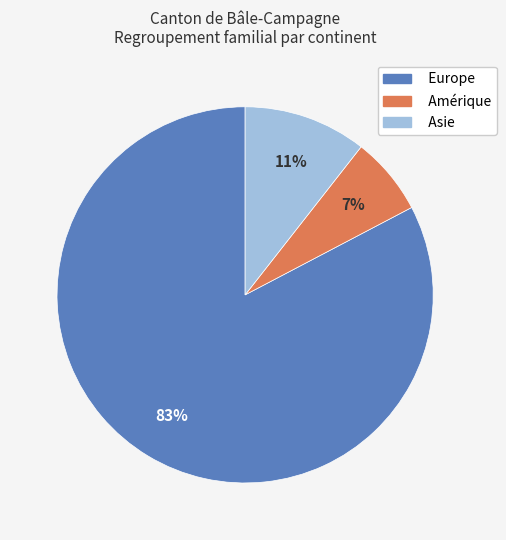

How many slices are in this pie chart?

3